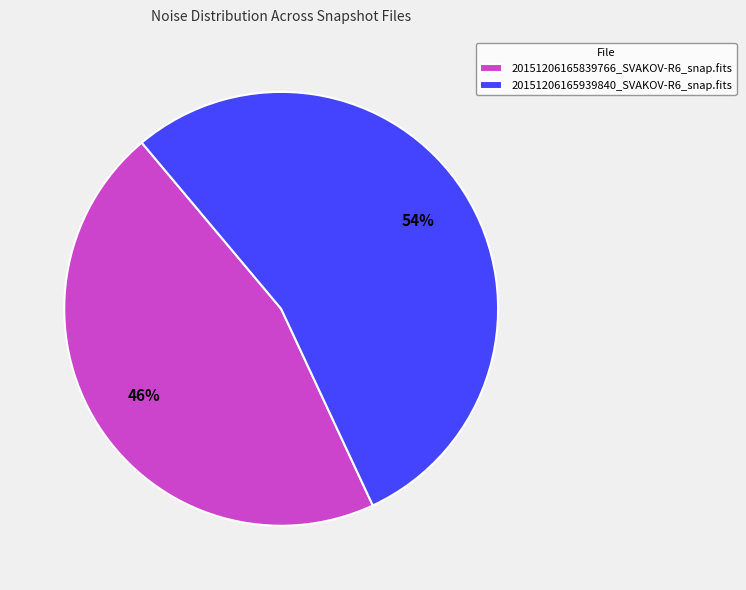

What is the largest slice in the pie chart?

20151206165939840_SVAKOV-R6_snap.fits